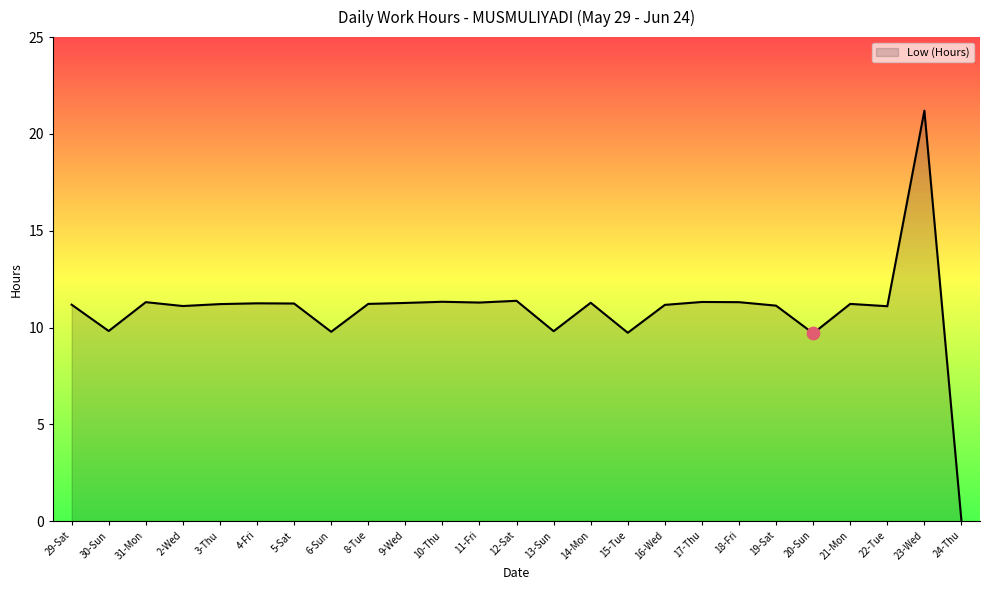

What is the ratio of the value at 2-Wed to the value at 9-Wed?

1.0